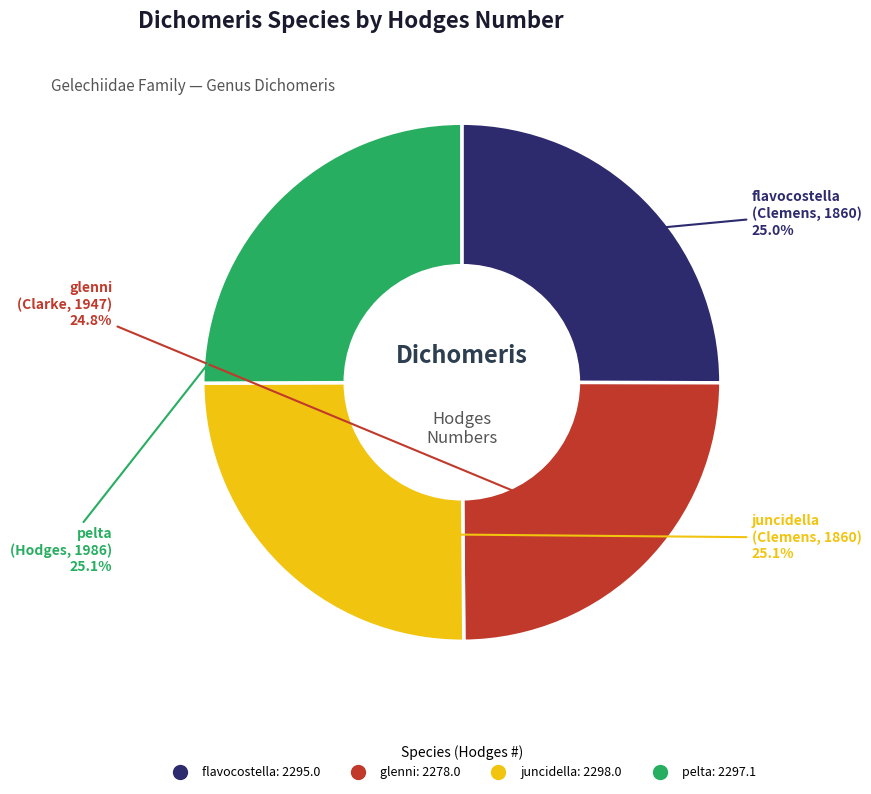

The flavocostella slice represents 25% of the pie. True or false?

True